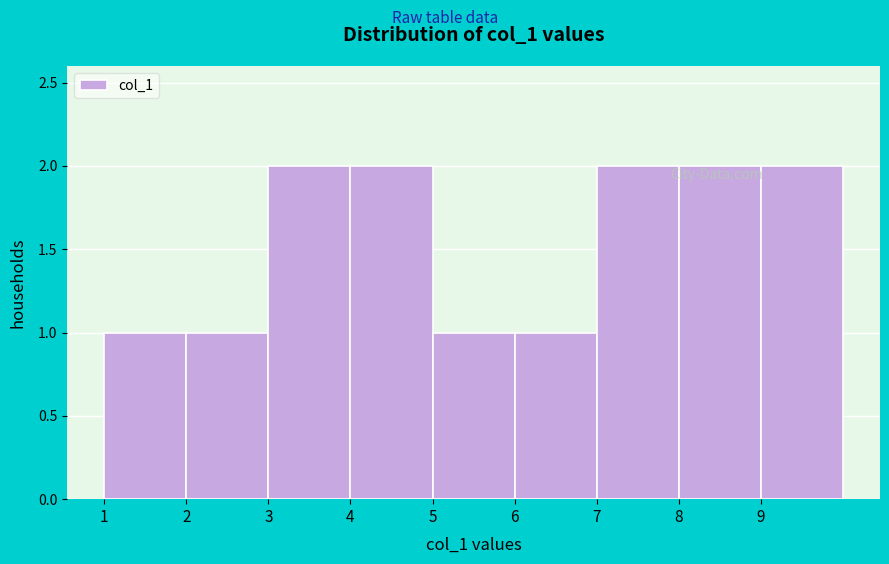

Reading left to right, transcribe this chart: for each bar, give the range it covers on the x-axis and its height. The values are not printed on the chart, so give them approximately, as read against the axis.

1 to 2: 1
2 to 3: 1
3 to 4: 2
4 to 5: 2
5 to 6: 1
6 to 7: 1
7 to 8: 2
8 to 9: 2
9 to 10: 2